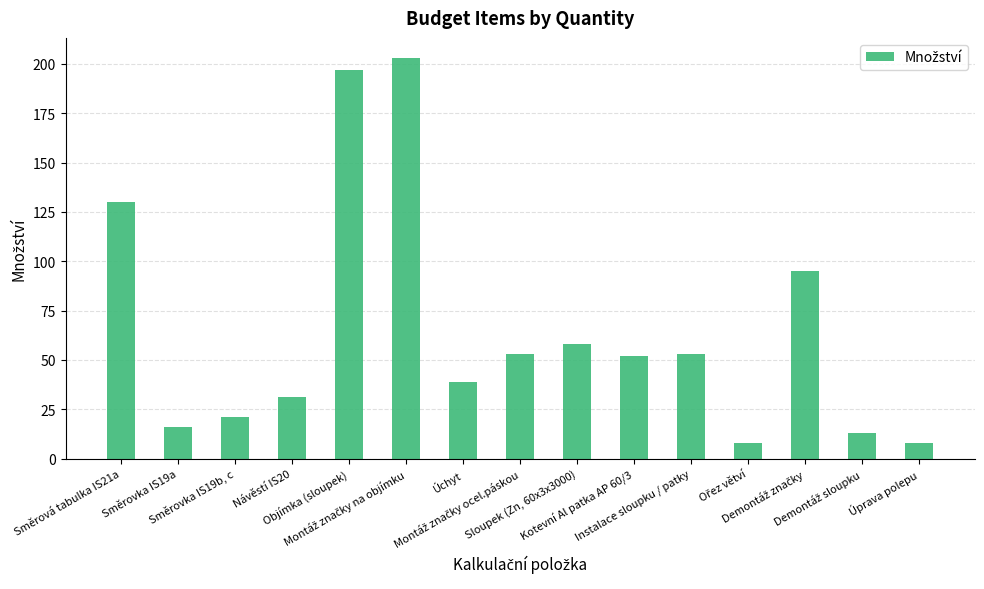

What is the minimum value shown in the chart?

8